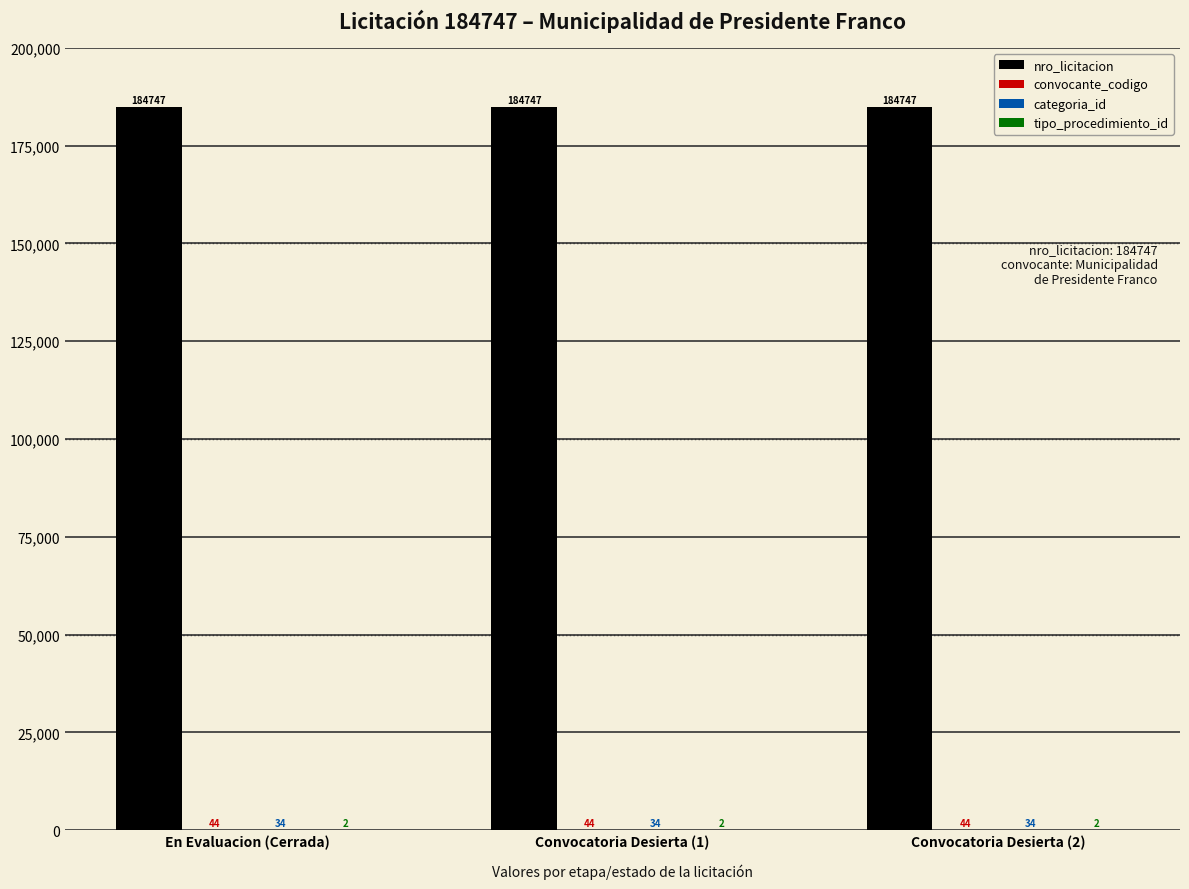

What is the total value across all series at Convocatoria Desierta (2)?

184827